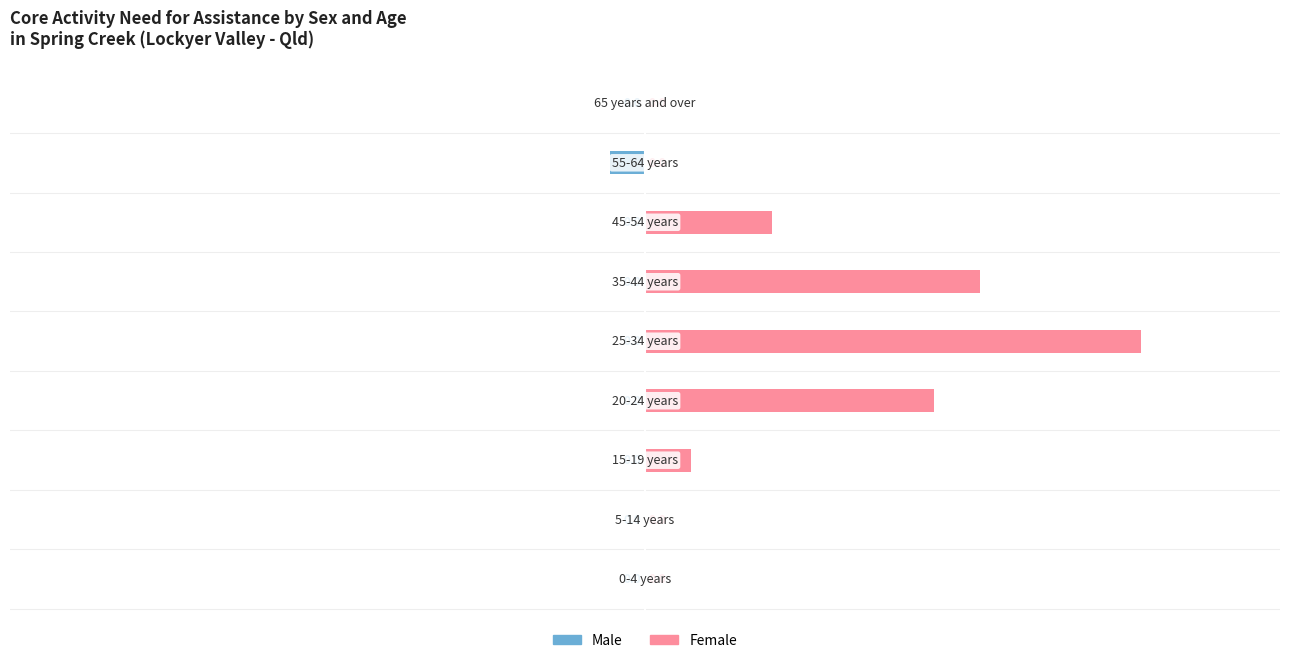

Reading right to left, transcribe all the data shown in this chart.

Males: 0	-3	0	0	0	0	0	0	0
Females: 0	0	11	29	43	25	4	0	0